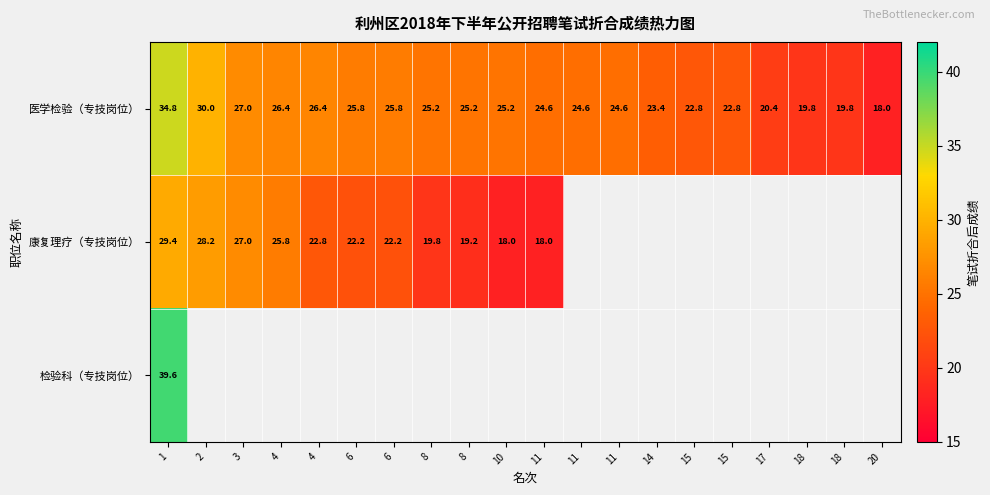

At which category is the sum across all series the highest?

1